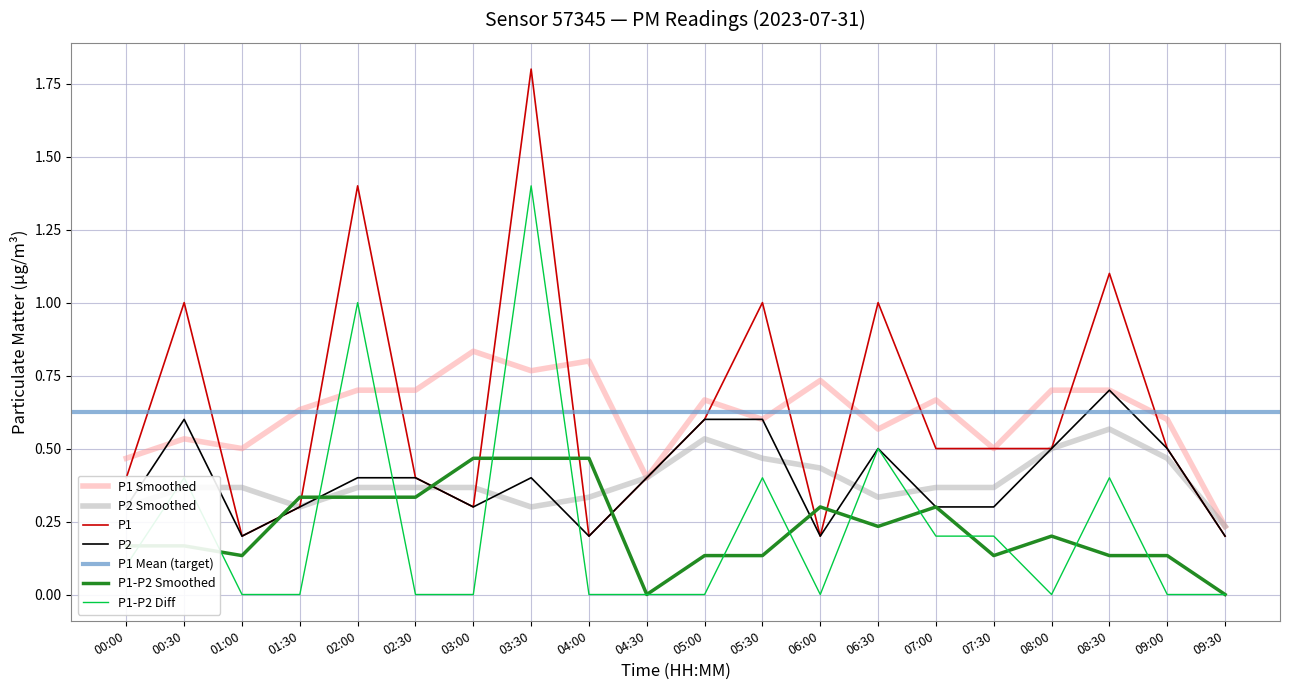

Which category has the lowest value in the P2 Smoothed series?

09:30